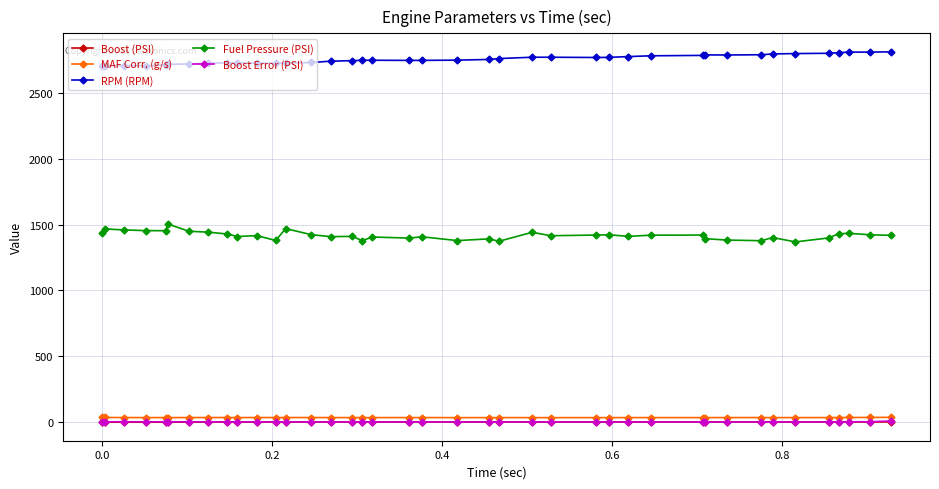

What is the difference between the maximum and minimum values in the RPM (RPM) series?

109.0